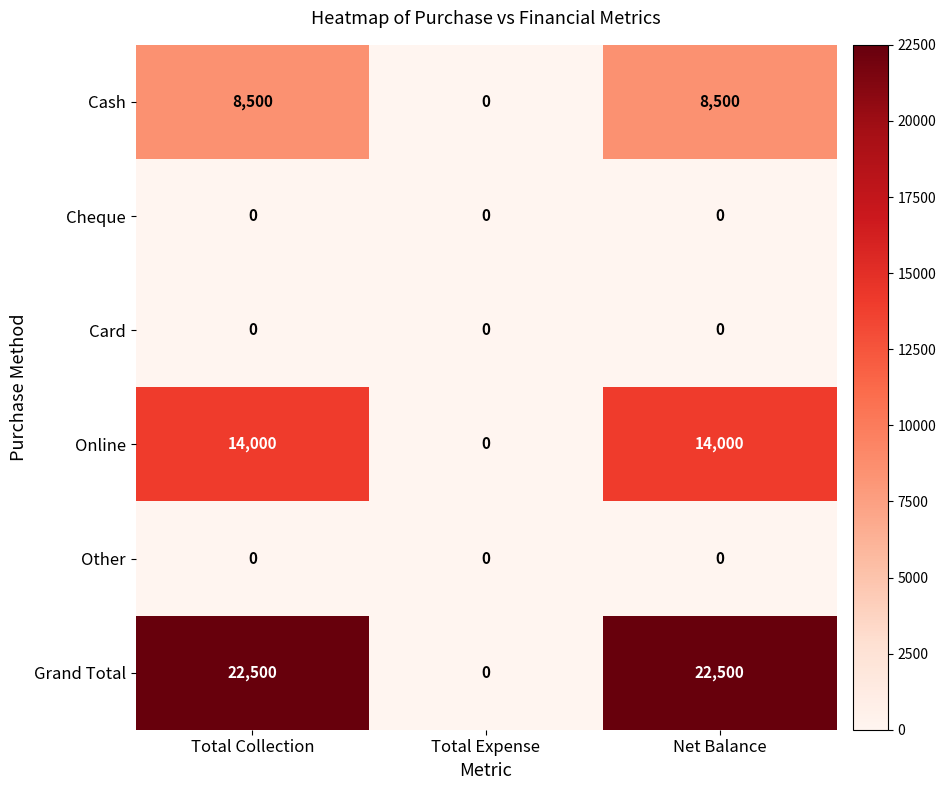

What is the total value across all series at Total Collection?

45000